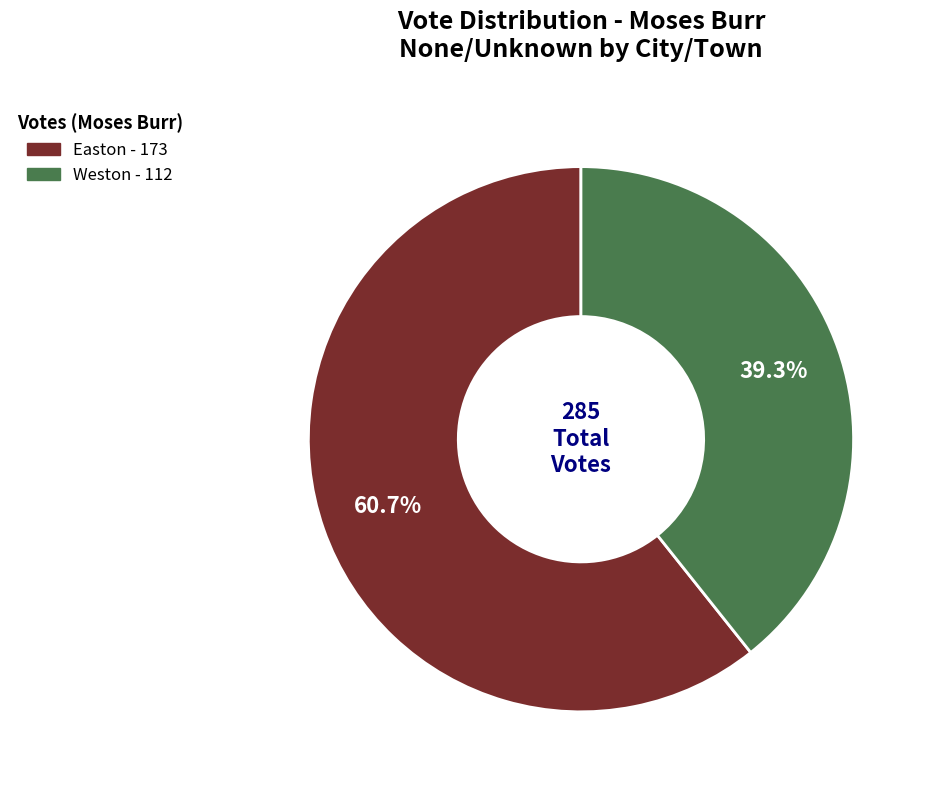

Which has a higher value, Easton or Weston?

Easton